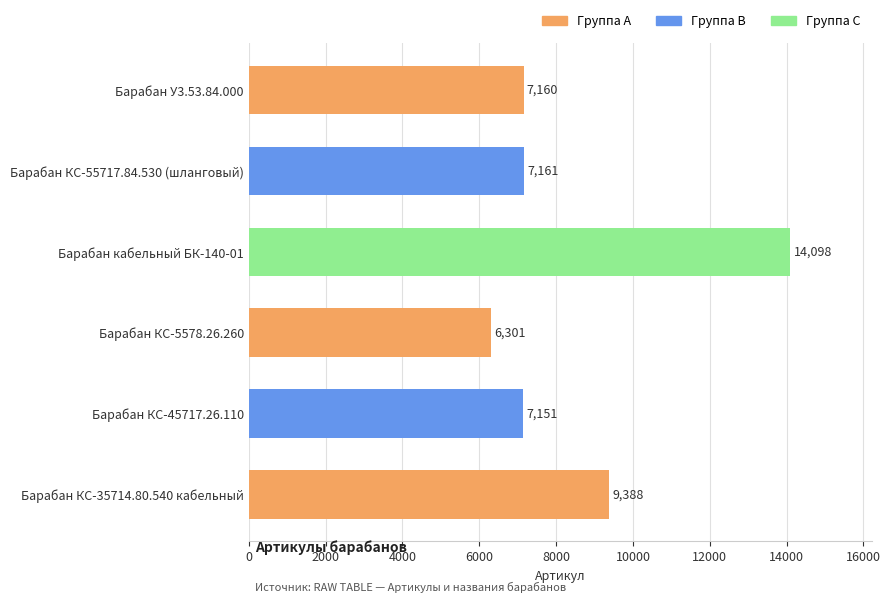

Does the chart contain stacked bars?

No